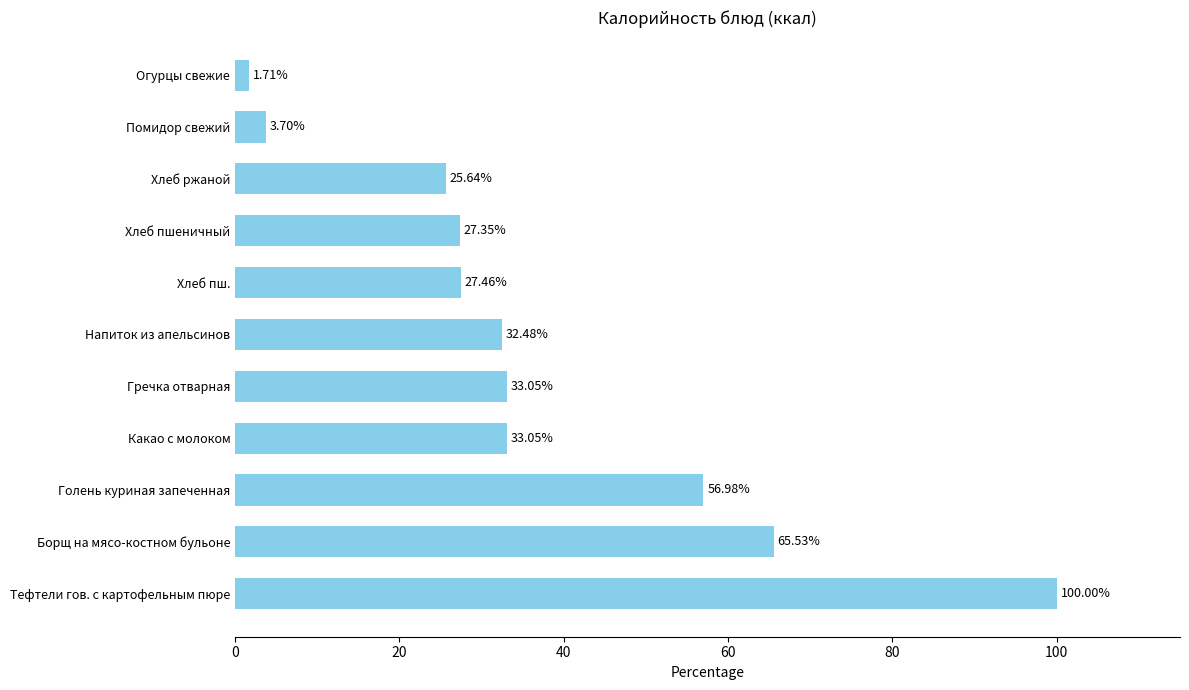

Where is the data nearest to the value 50?

Голень куриная запеченная